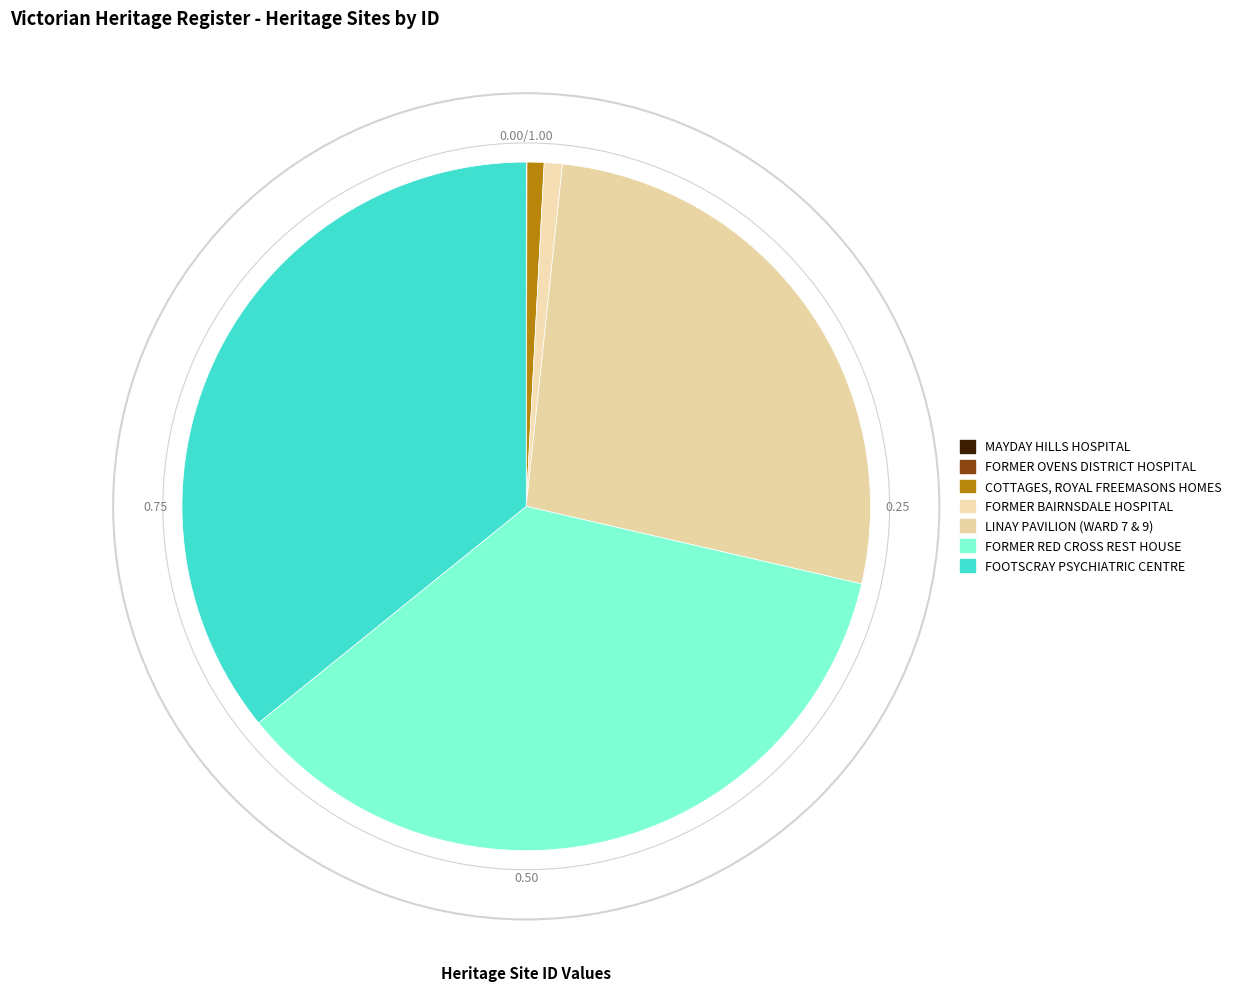

What is the largest slice in the pie chart?

FOOTSCRAY PSYCHIATRIC CENTRE